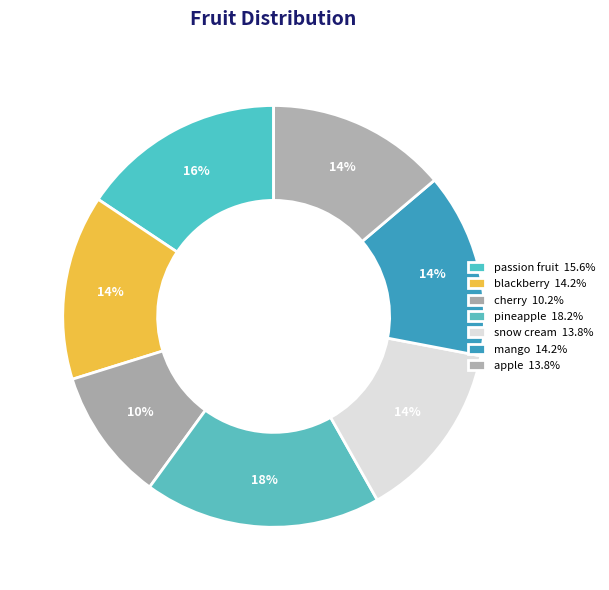

What is the largest slice in the pie chart?

pineapple